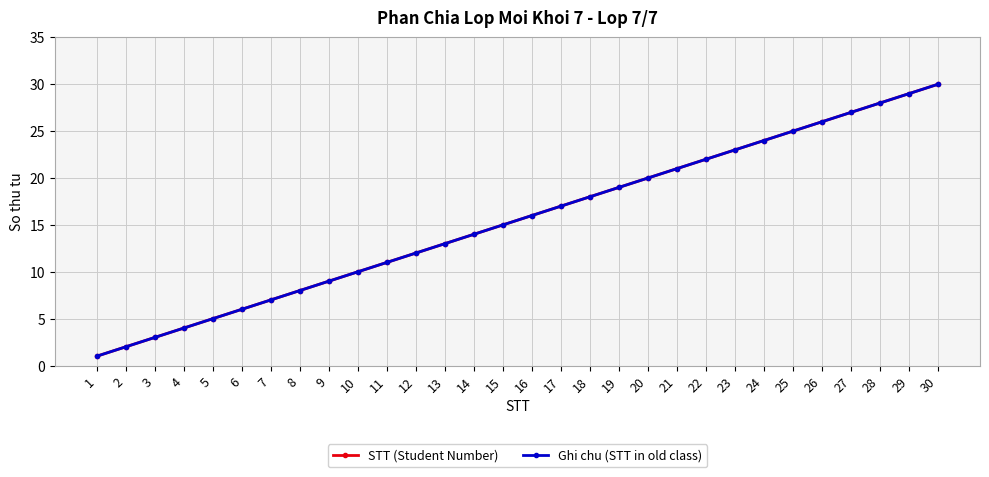

Is this an area chart (filled region under the line)?

No